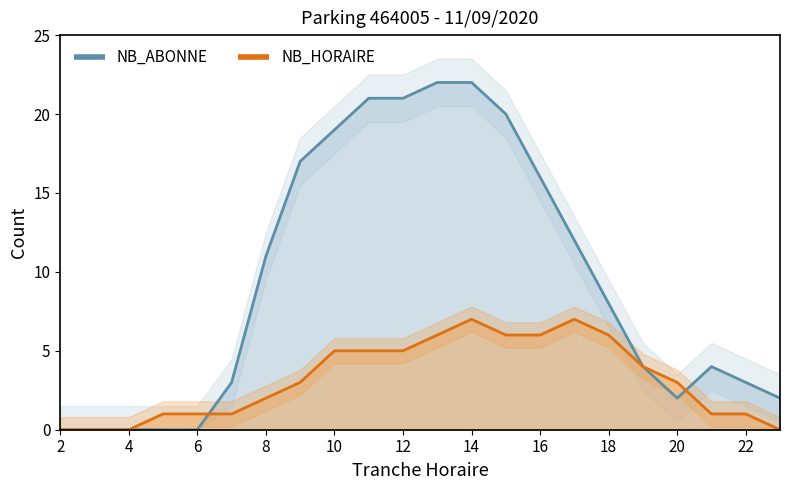

Where does the NB_HORAIRE series first go above 3?

10